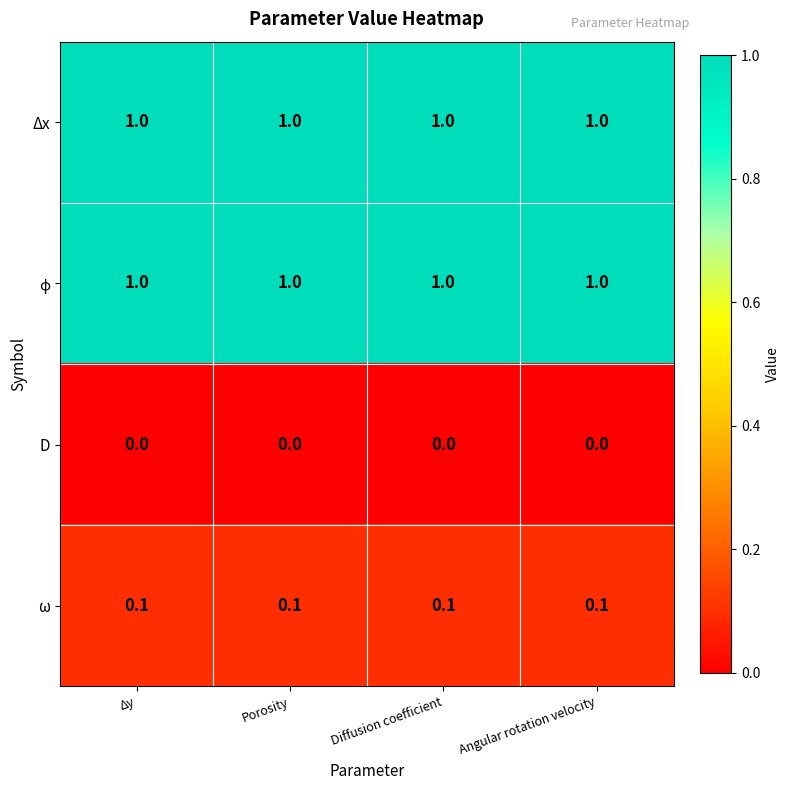

The Δx series shows 1.0 at Diffusion coefficient. True or false?

True